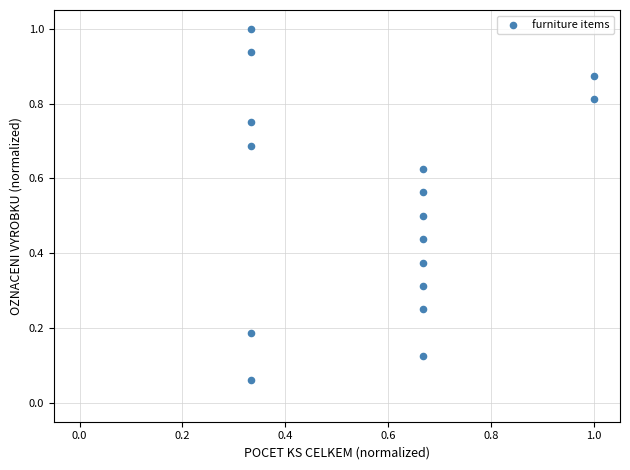

How many points are shown in the scatter plot?

16